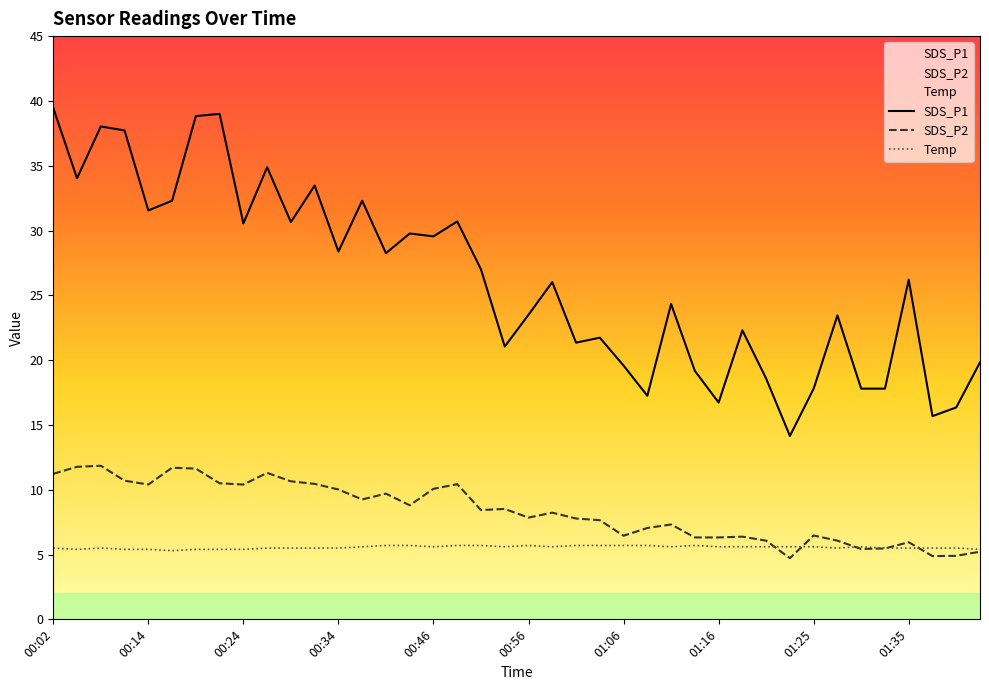

Count the number of data series in this chart.

3